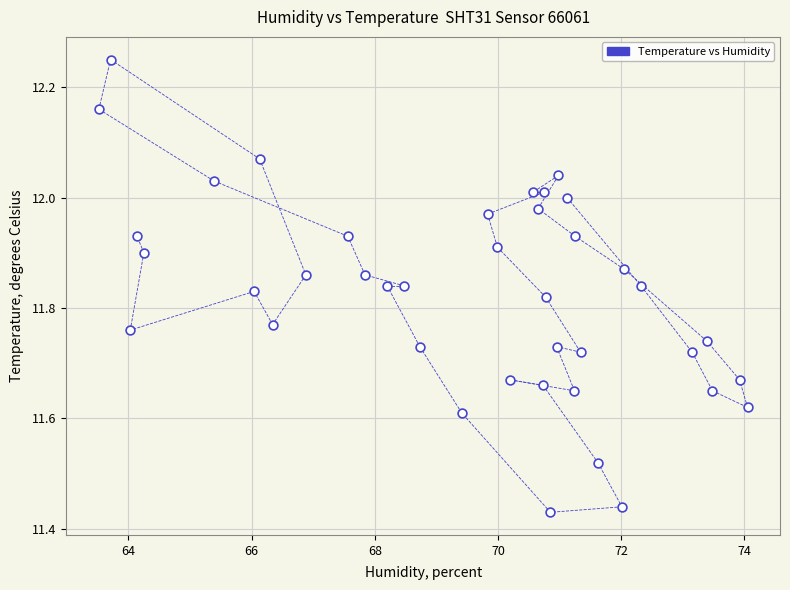

What is the range of Y values (max minus min)?

0.8